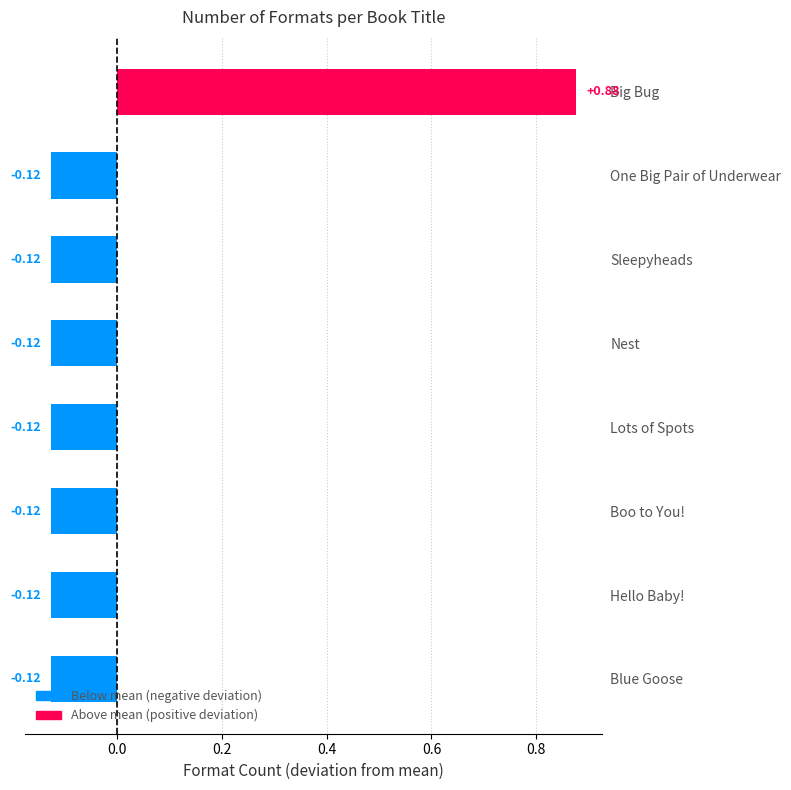

What is the label of the 7th bar from the bottom?

One Big Pair of Underwear